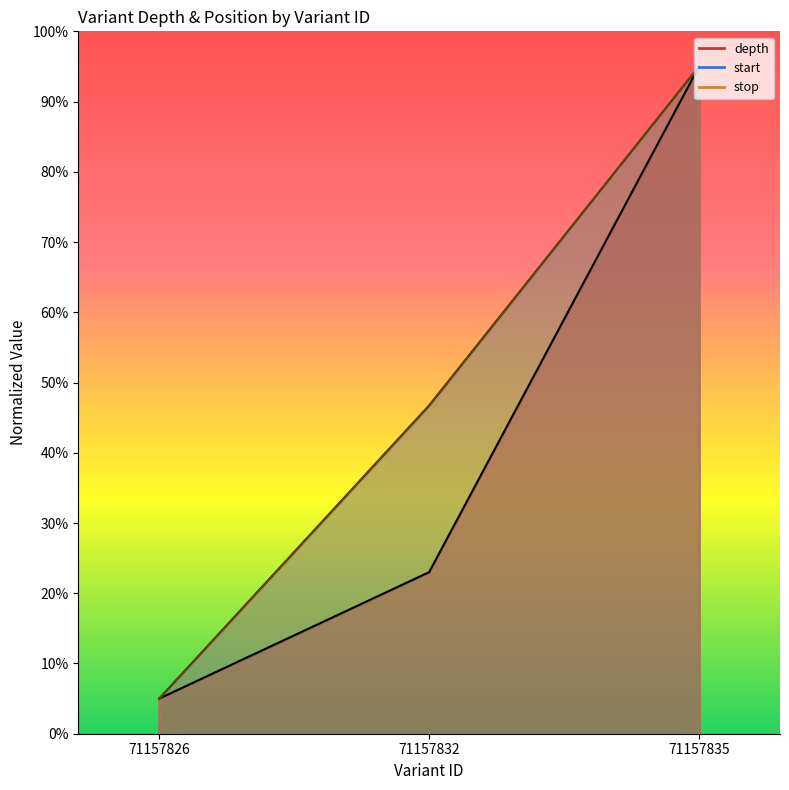

Which has a higher value, 71157835 or 71157832?

71157835